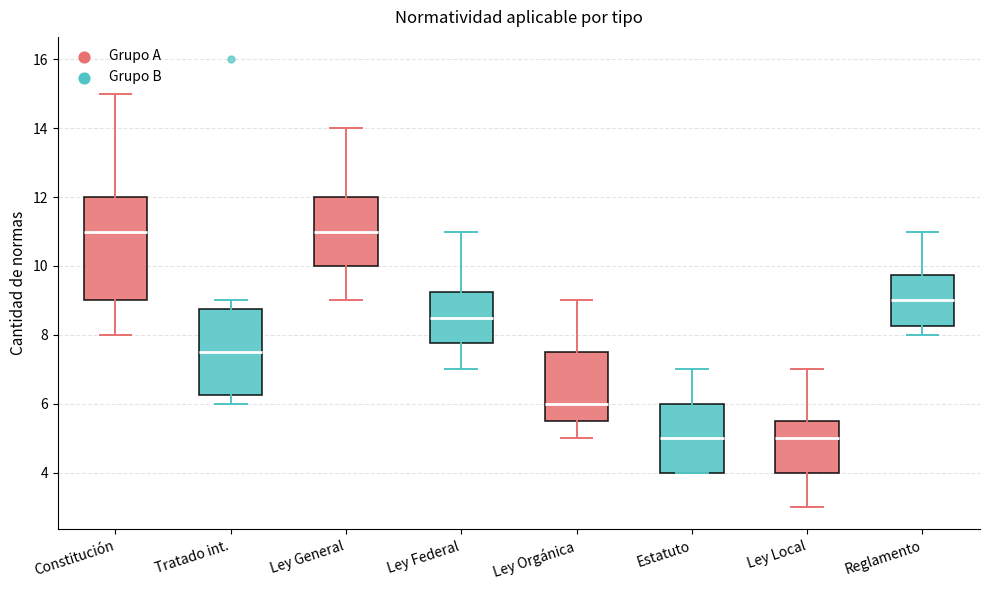

Where does the median line of the box for Reglamento sit on the y-axis? The values are not printed on the chart, so give them approximately, as read against the axis.

9.0